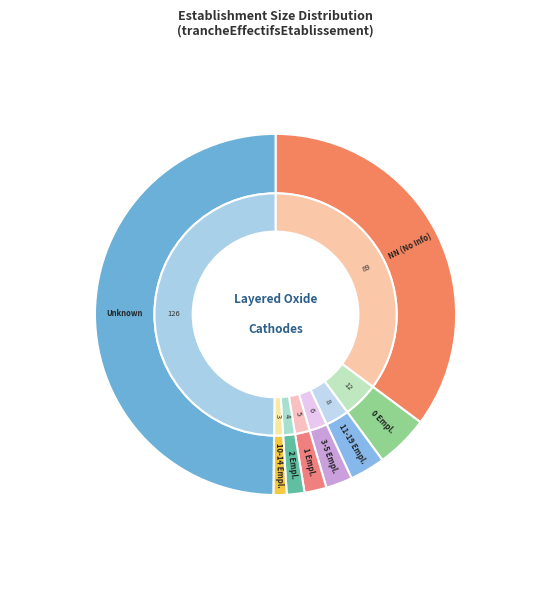

Do 00 and 10 together represent more than half of the pie?

No